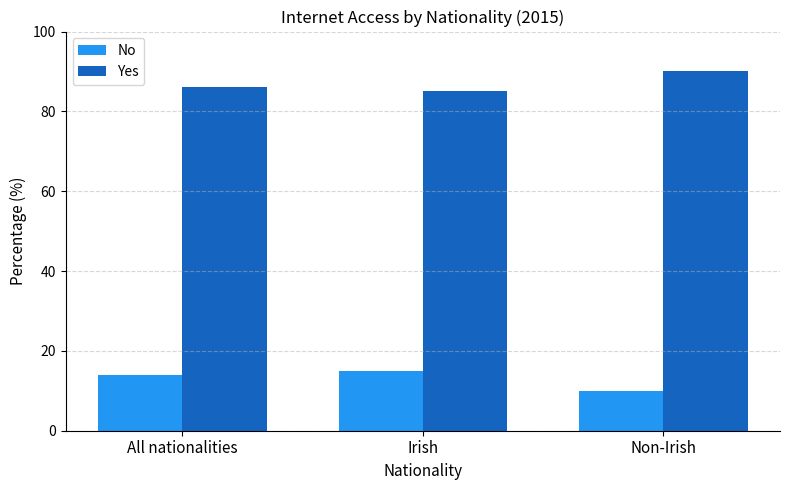

What is the label of the 3rd bar from the right?

All nationalities